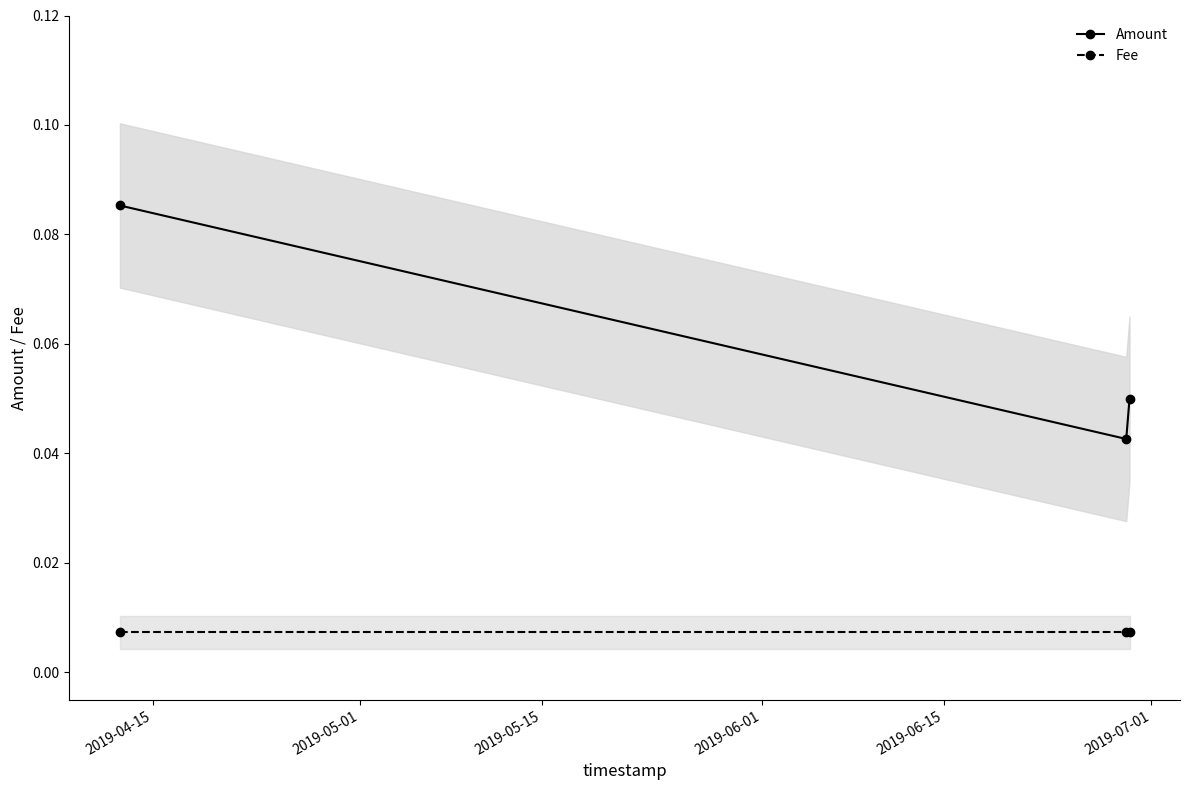

Reading right to left, what are all the values shown in this chart?

Amount: 0.1	0.0	0.1
Fee: 0.0	0.0	0.0